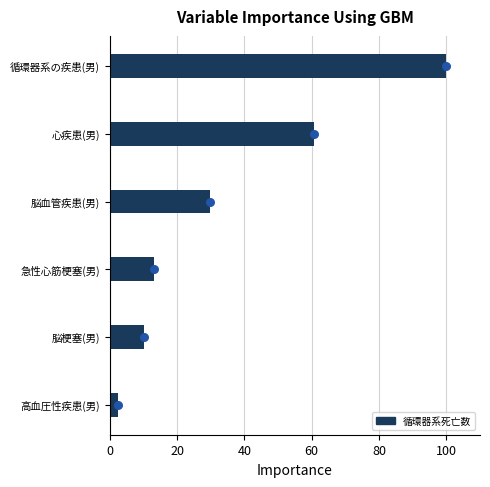

Between 脳血管疾患(男) and 脳梗塞(男), which is larger?

脳血管疾患(男)